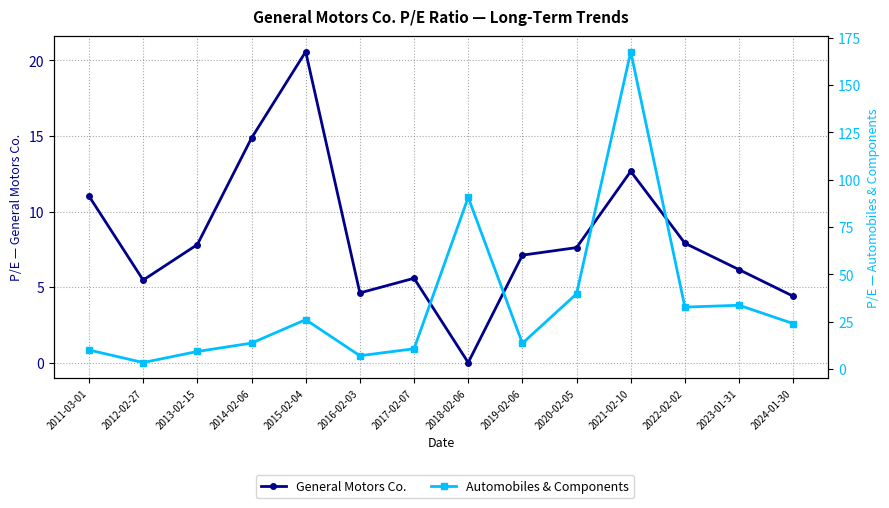

Which series changed the most between 2013-02-15 and 2021-02-10?

Automobiles & Components